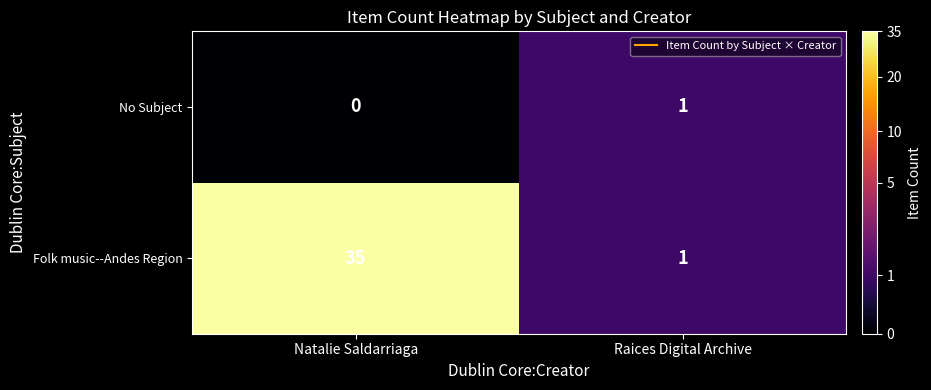

Which series has the largest range (max minus min)?

Folk music--Andes Region